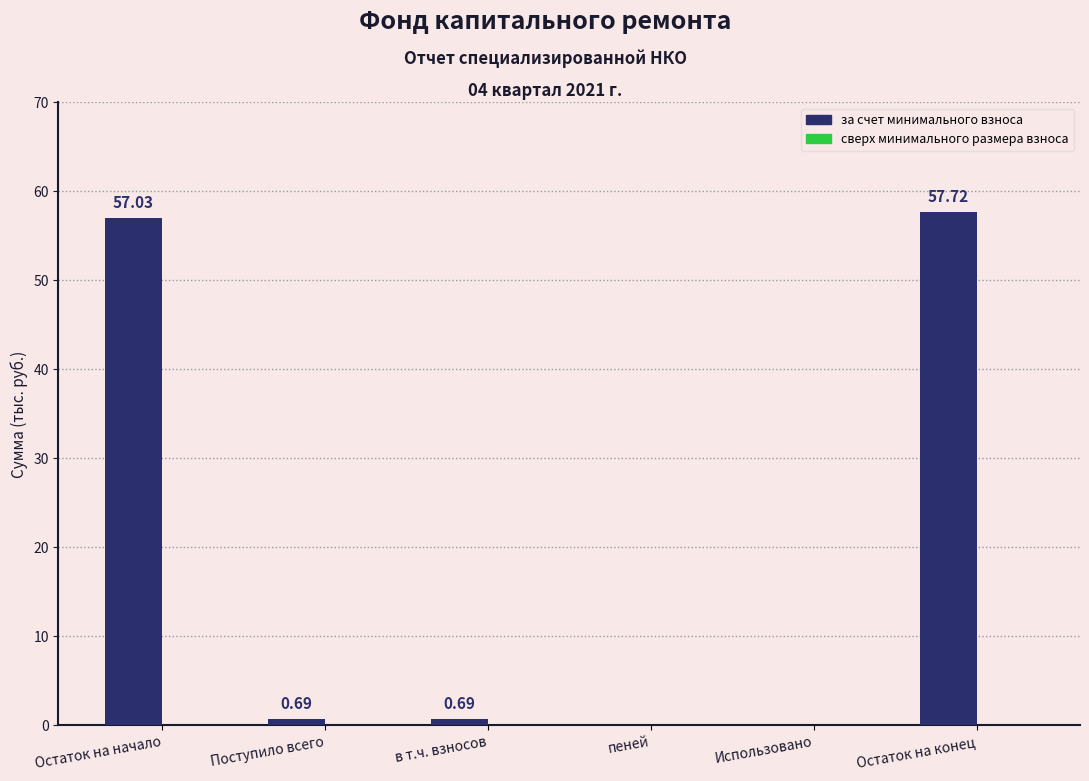

Which label corresponds to the largest value in the chart?

Остаток на конец